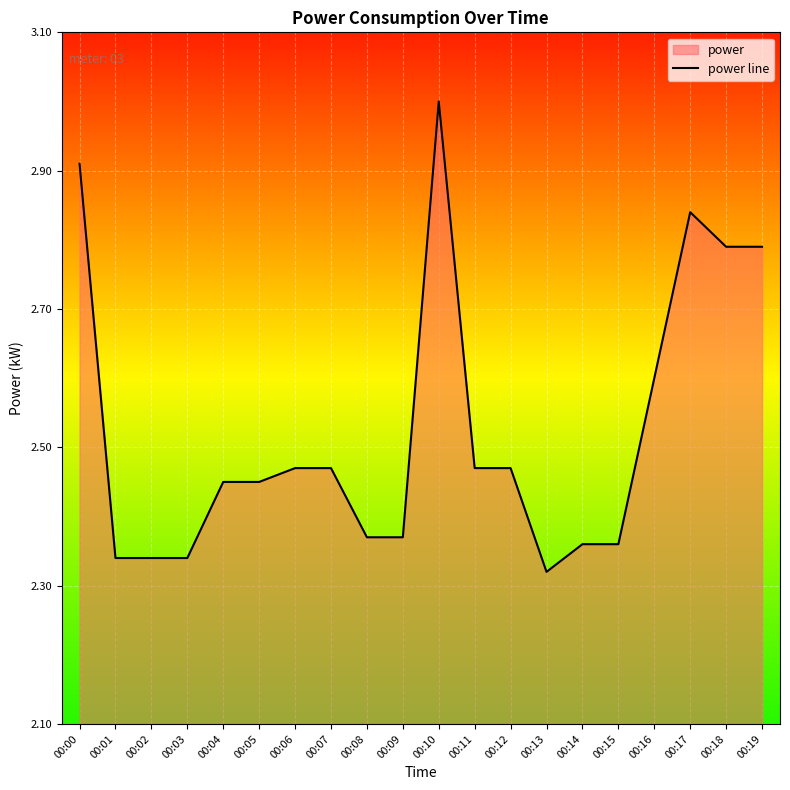

True or false: the data has more than 1 interior local peaks.

True